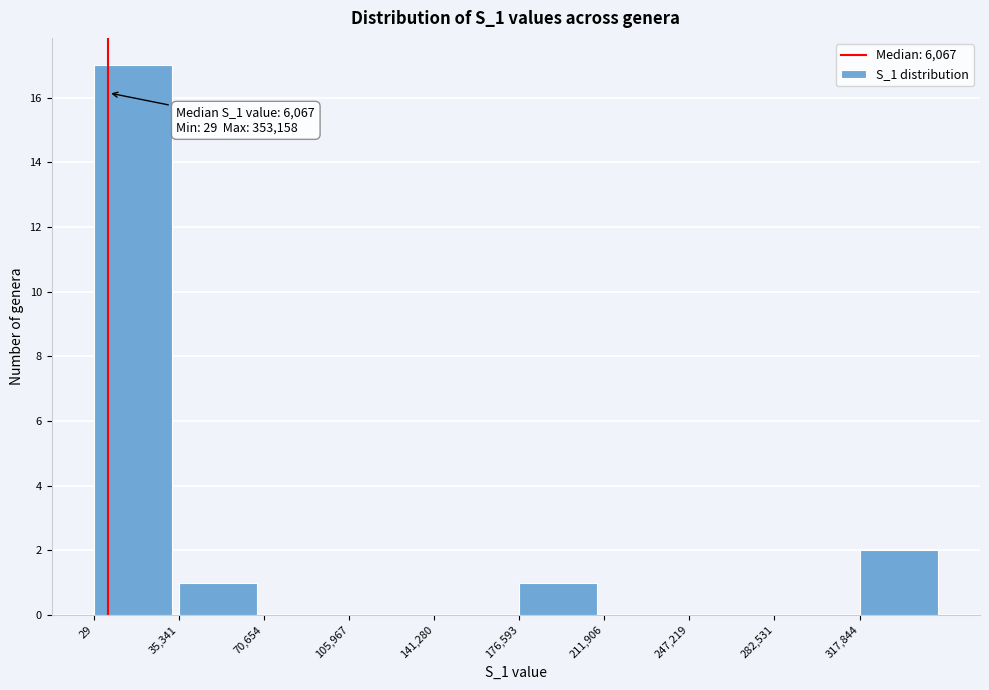

Over which range of the x-axis is the bar tallest?

0 to 35000